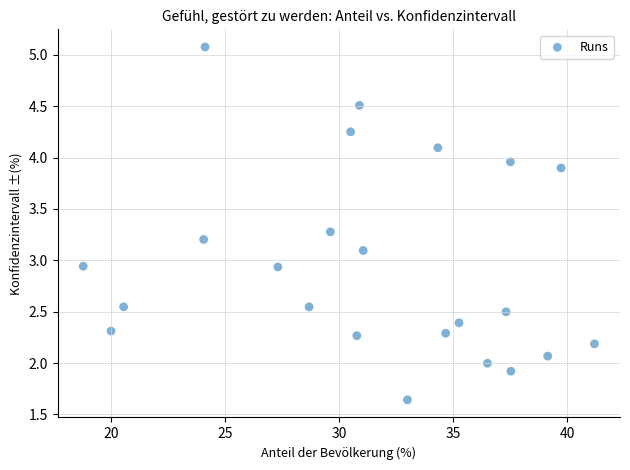

What is the range of Y values (max minus min)?

3.4